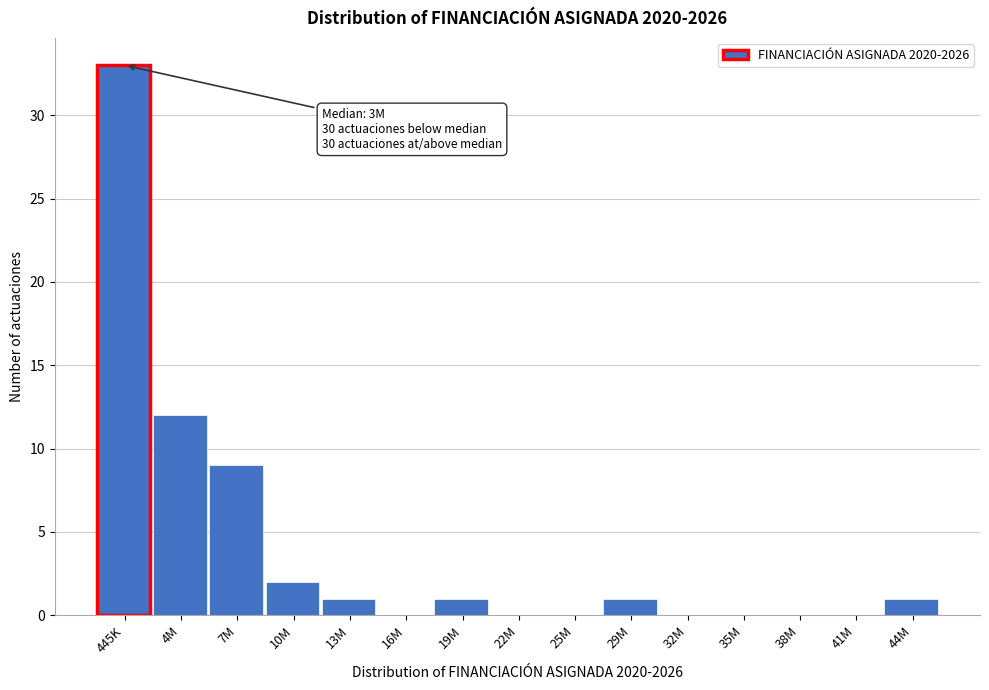

Reading left to right, extract all data points from this chart.

445K=33	4M=12	7M=9	10M=2	13M=1	16M=0	19M=1	22M=0	25M=0	29M=1	32M=0	35M=0	38M=0	41M=0	44M=1